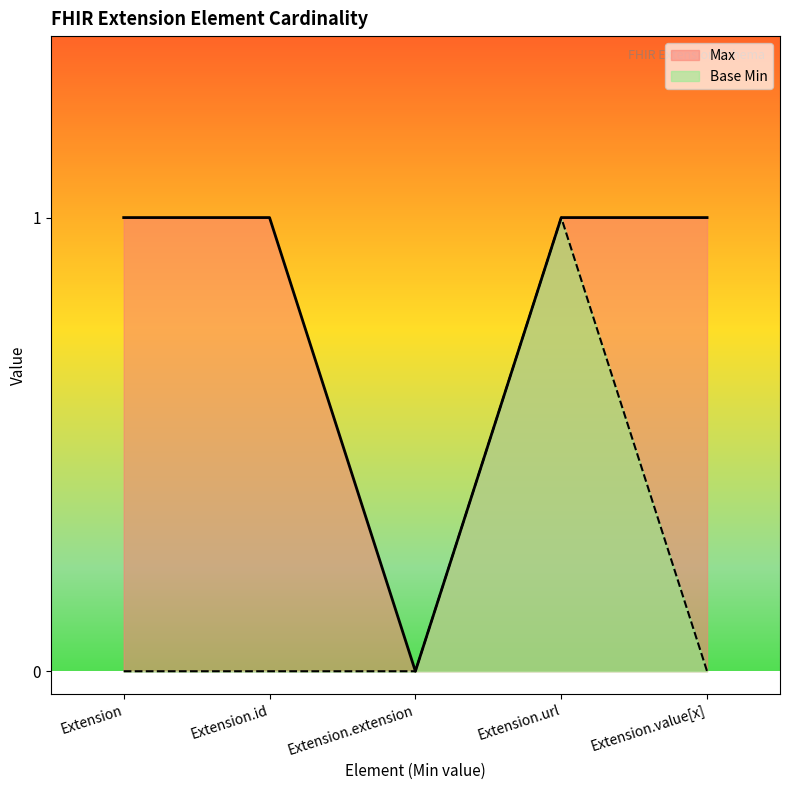

Does the chart display data point markers on the line(s)?

No